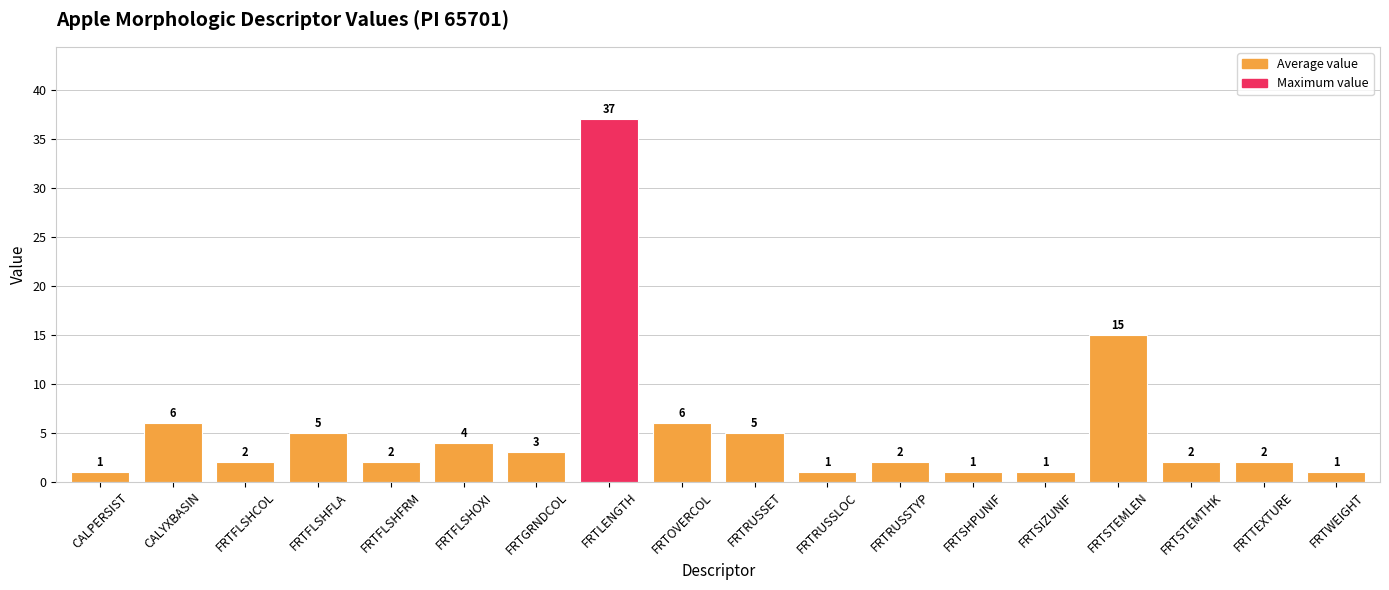

Reading left to right, extract all data points from this chart.

CALPERSIST=1	CALYXBASIN=6	FRTFLSHCOL=2	FRTFLSHFLA=5	FRTFLSHFRM=2	FRTFLSHOXI=4	FRTGRNDCOL=3	FRTLENGTH=37	FRTOVERCOL=6	FRTRUSSET=5	FRTRUSSLOC=1	FRTRUSSTYP=2	FRTSHPUNIF=1	FRTSIZUNIF=1	FRTSTEMLEN=15	FRTSTEMTHK=2	FRTTEXTURE=2	FRTWEIGHT=1